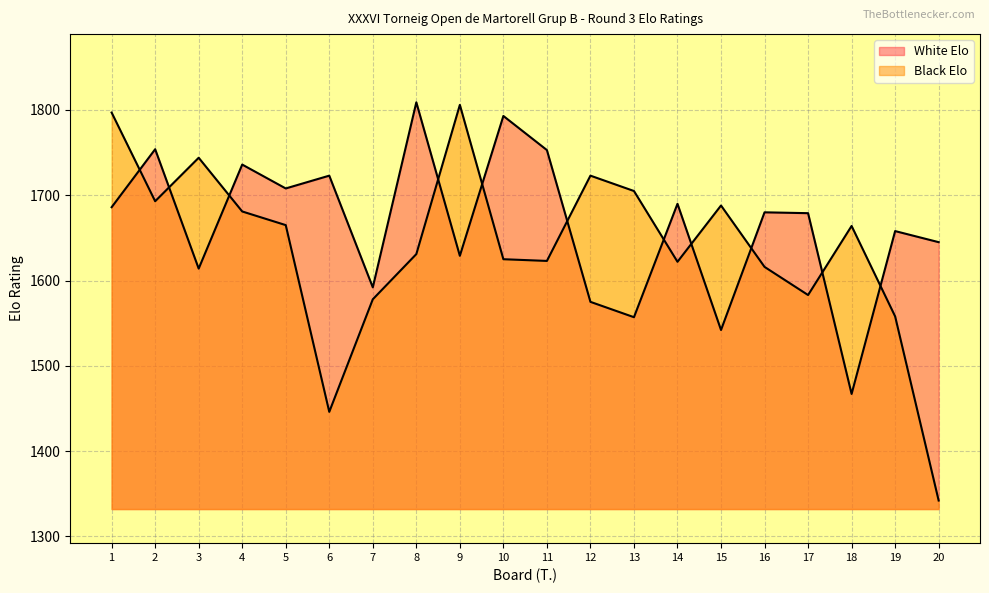

Rank the series by their average value, from highest to lowest.

White Elo, Black Elo